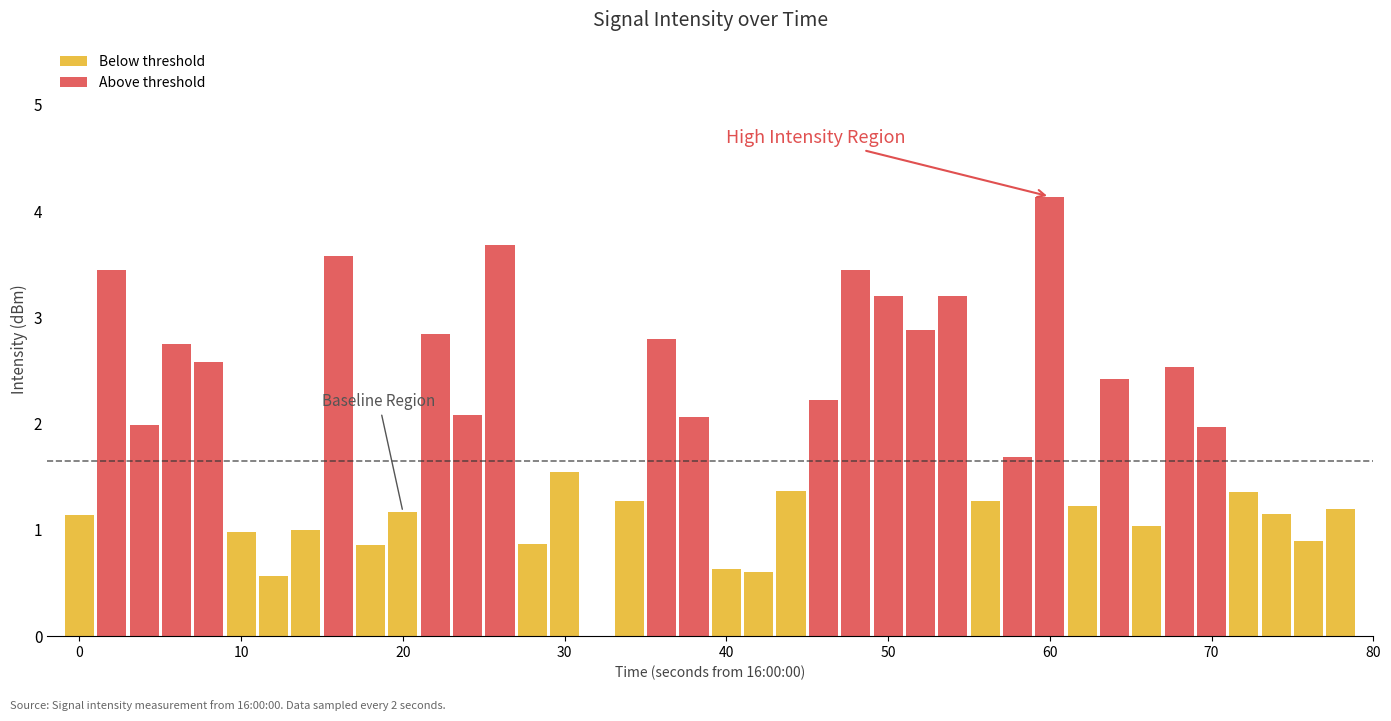

Count the number of data series in this chart.

2